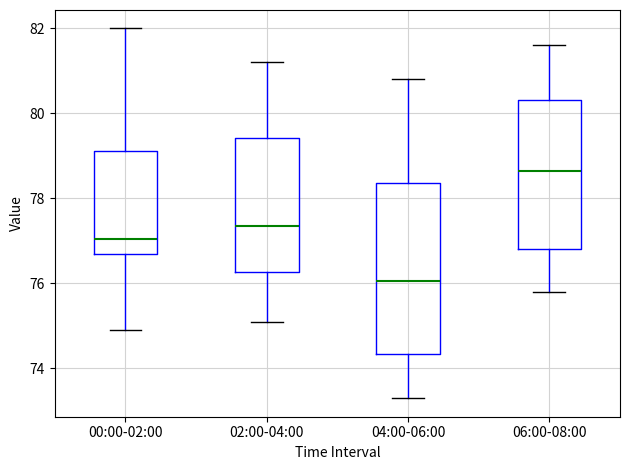

Which box has the lowest median line?

04:00-06:00